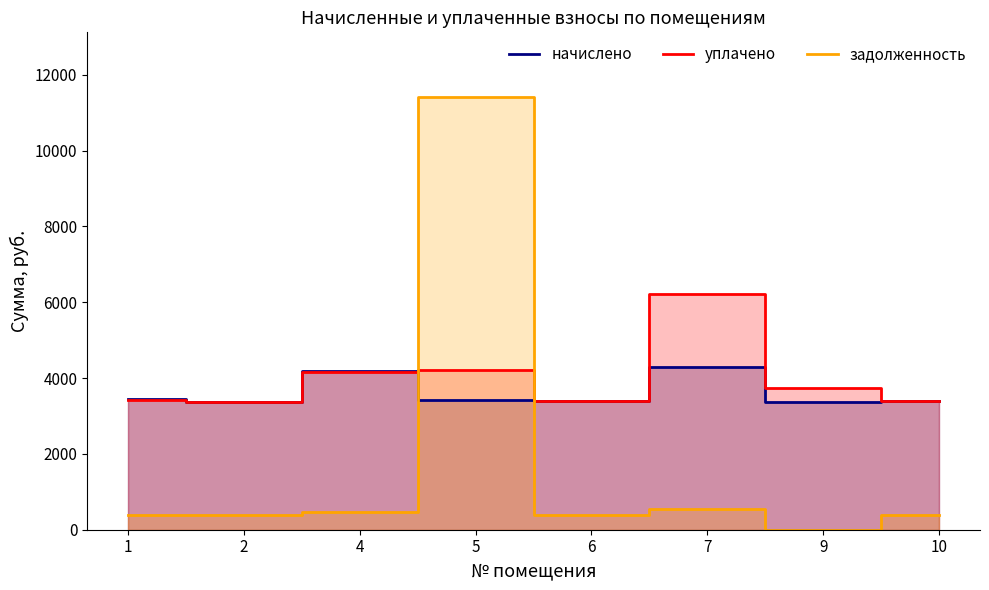

What is the sum of all начислено values?

28882.8